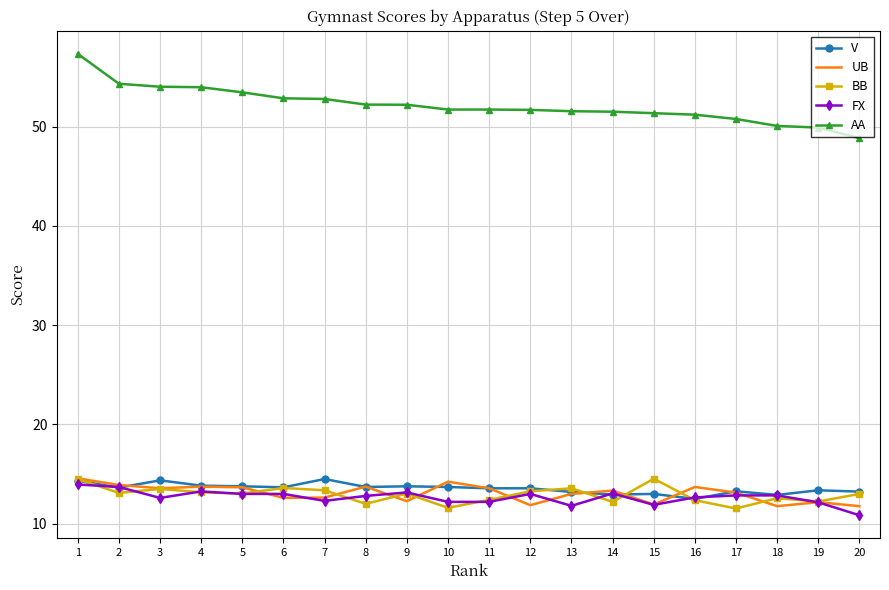

Which series ends up on top after the final intersection of FX and UB?

UB